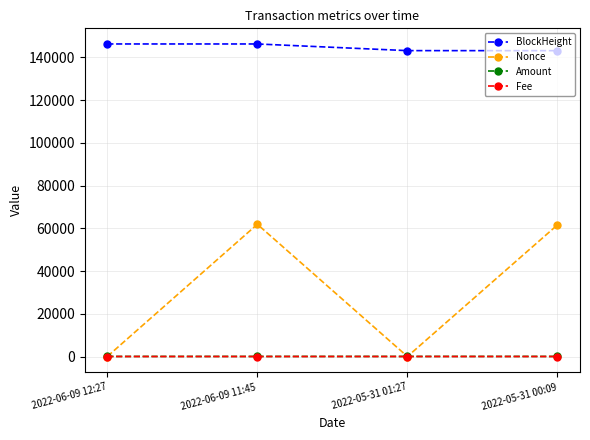

What is the maximum value shown in the chart?

146261.0